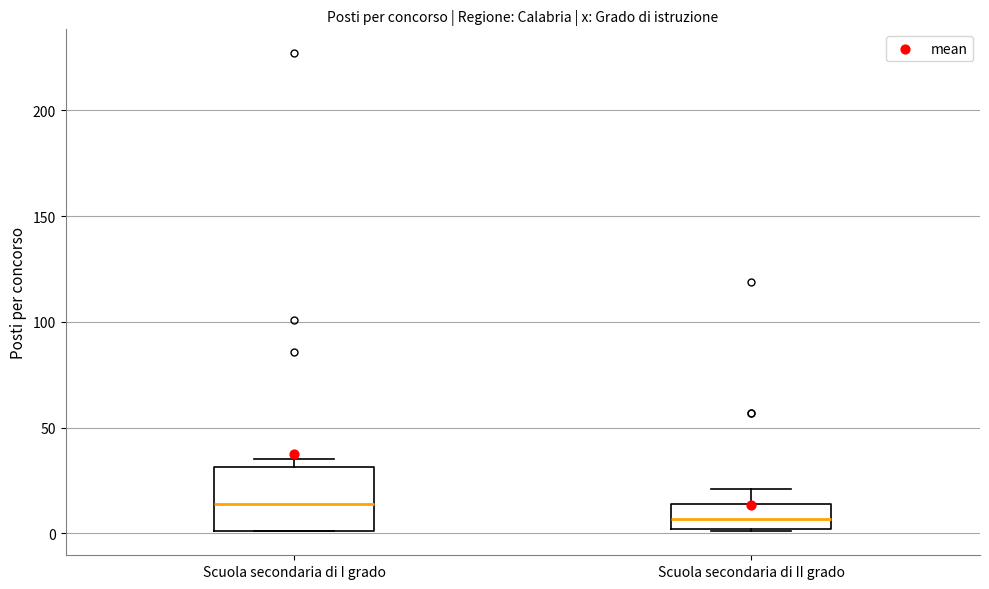

Reading left to right, read every box against the y-axis: the position of its median line, the range the box covers, and the ends of its whiskers. The values are not printed on the chart, so give them approximately, as read against the axis.

Scuola secondaria di I grado: median 15, box 0 to 30, whiskers 0 to 35
Scuola secondaria di II grado: median 5, box 0 to 15, whiskers 0 to 20